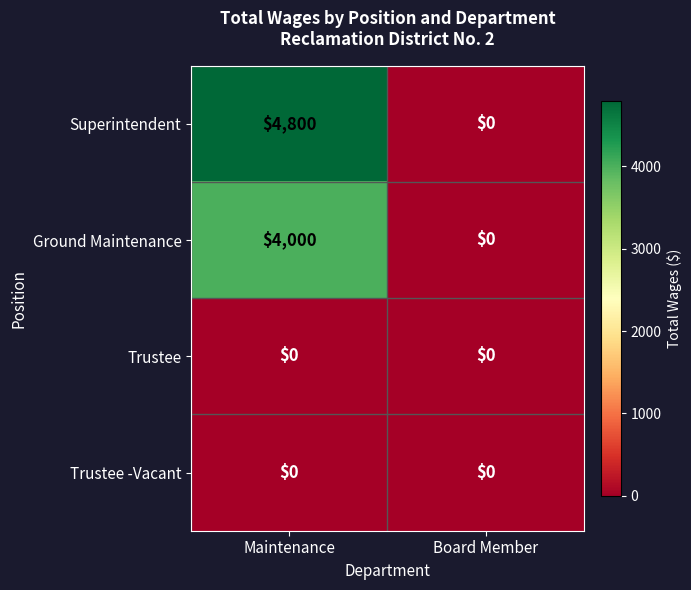

At which label does Superintendent reach its peak?

Maintenance